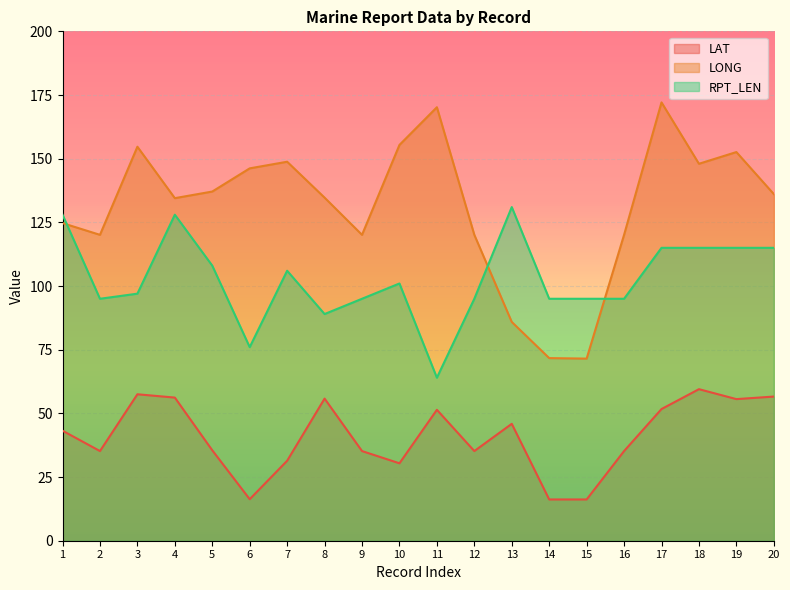

The RPT_LEN series shows 173.0 at 4. True or false?

False